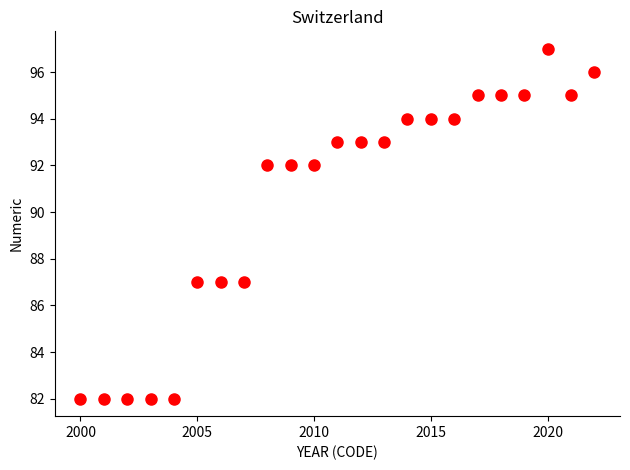

What is the range of Y values (max minus min)?

15